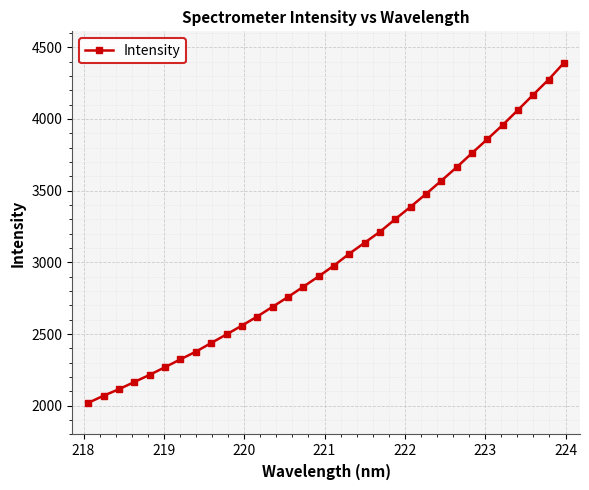

What is the value of the 23rd point from the left?

3476.6